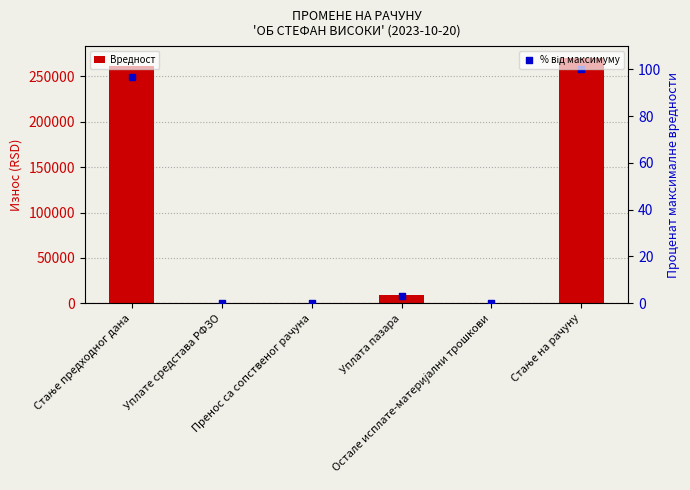

At how many categories does at least one series exceed 192147?

2